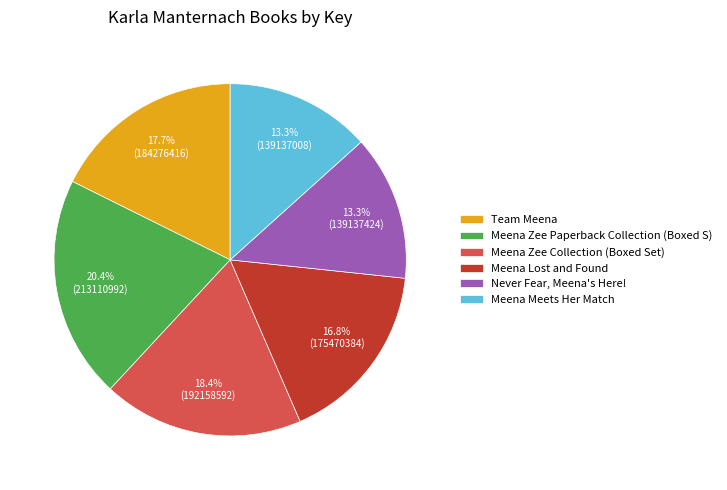

To the nearest percent, what percentage of the pie is Meena Meets Her Match?

13%